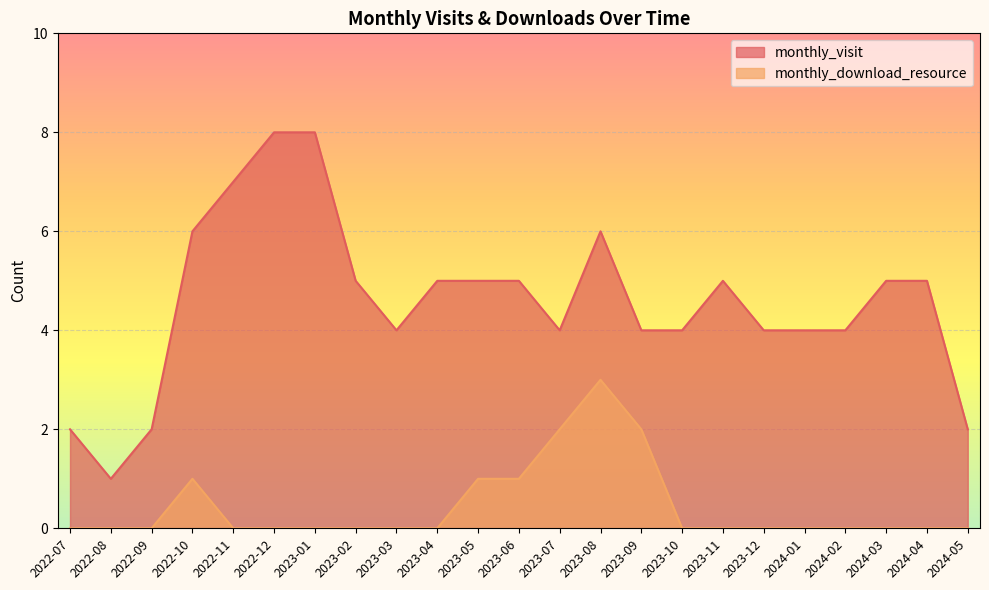

What is the lowest value of the monthly_visit series?

1